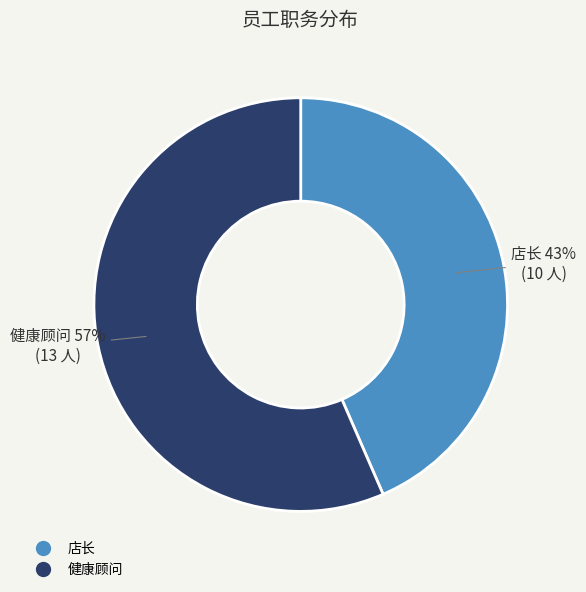

What is the ratio of the value at 健康顾问 to the value at 店长?

1.3